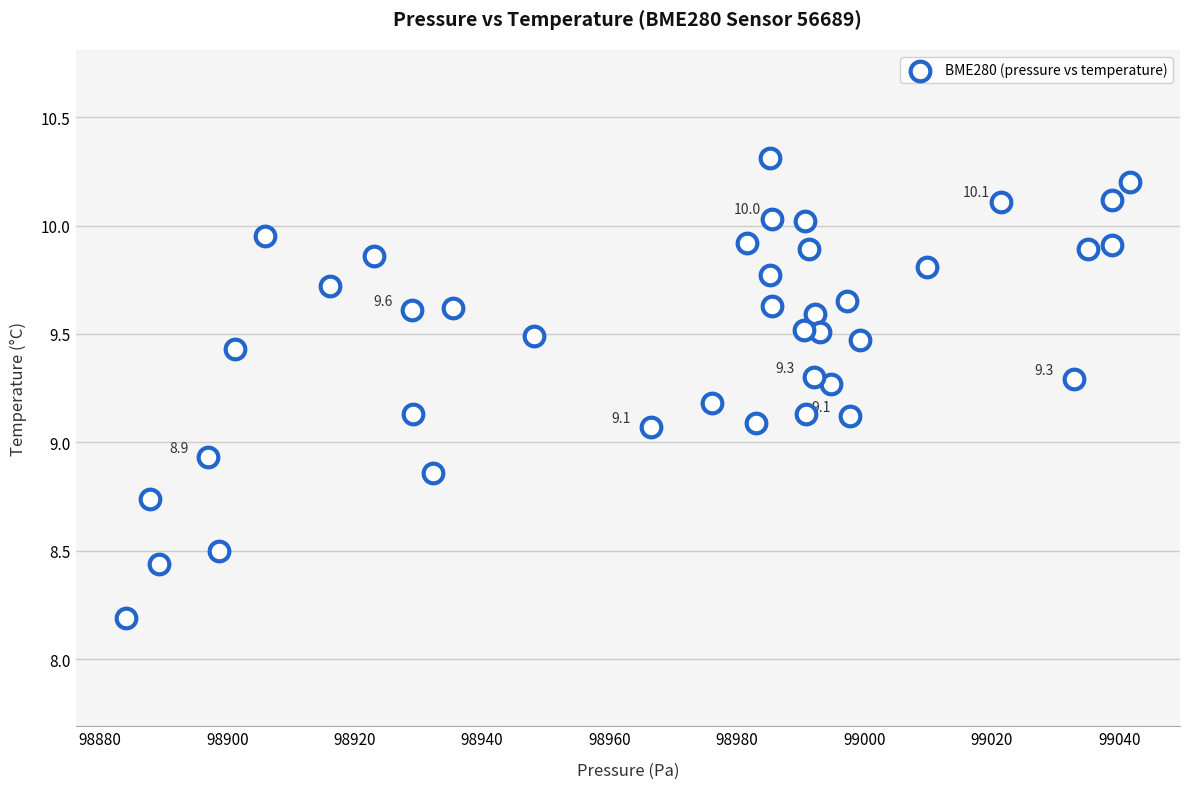

What is the range of X values (max minus min)?

157.5